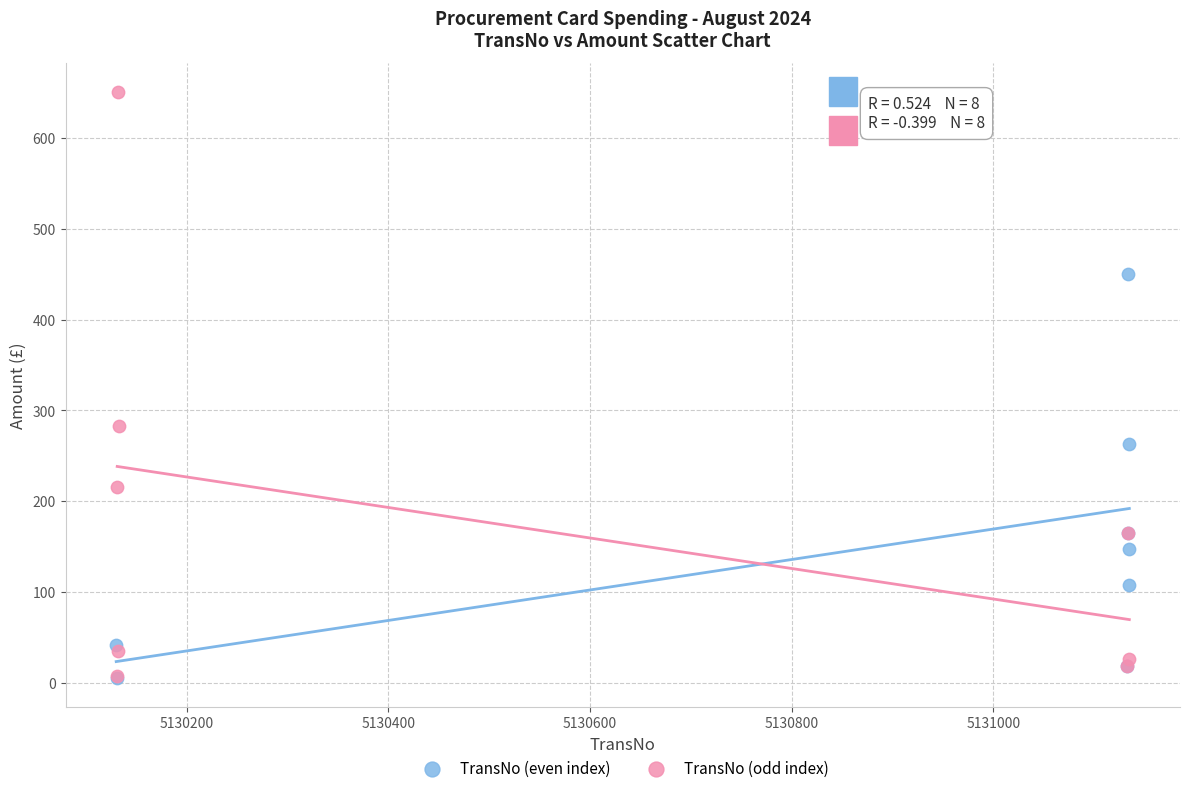

Which series reaches the maximum Y coordinate?

TransNo (odd index)